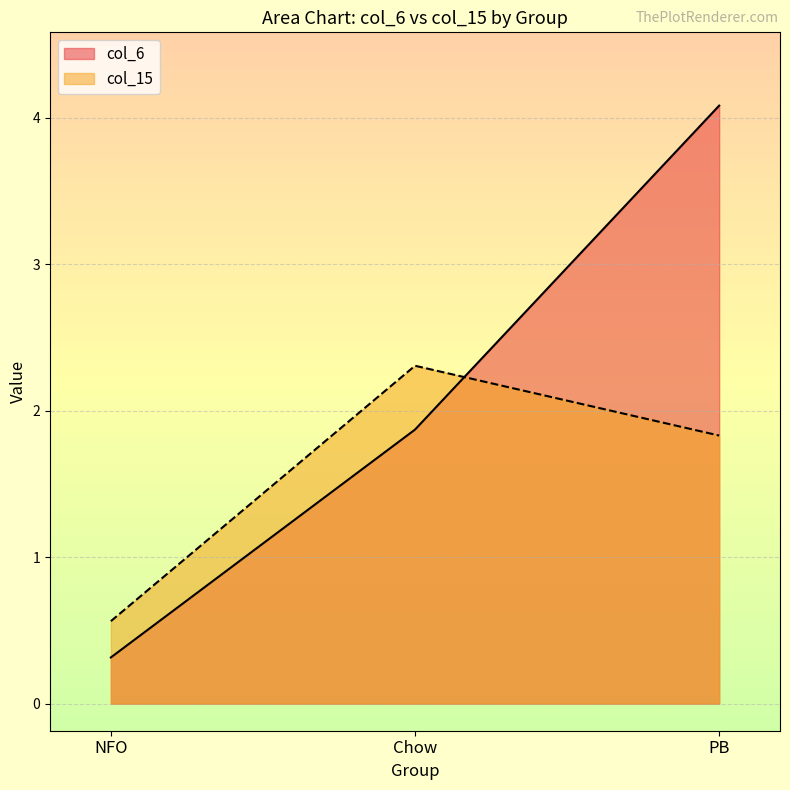

What is the difference between the maximum and second lowest values in the col_6 series?

2.2